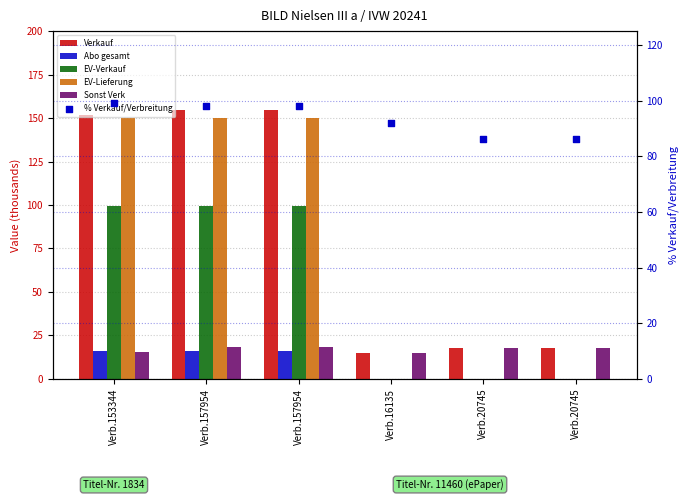

What are all the series names shown in the legend?

Verkauf, Abo gesamt, EV-Verkauf, EV-Lieferung, Sonst Verk, % Verkauf/Verbreitung